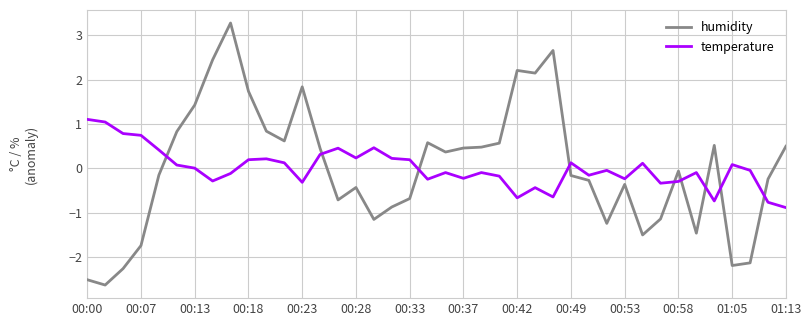

Which series has the widest spread of values?

humidity